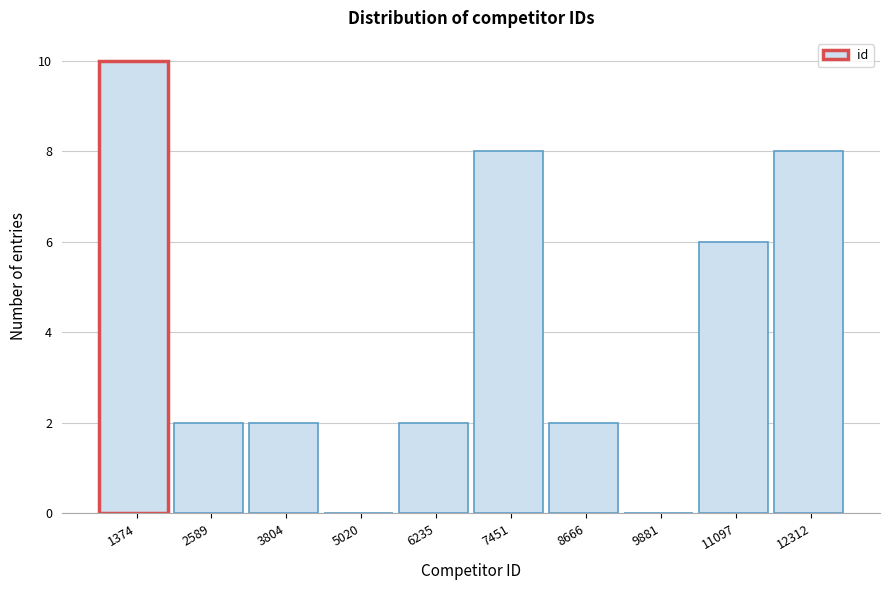

Reading left to right, what are all the values shown in this chart?

1374=10	2589=2	3804=2	5020=0	6235=2	7451=8	8666=2	9881=0	11097=6	12312=8